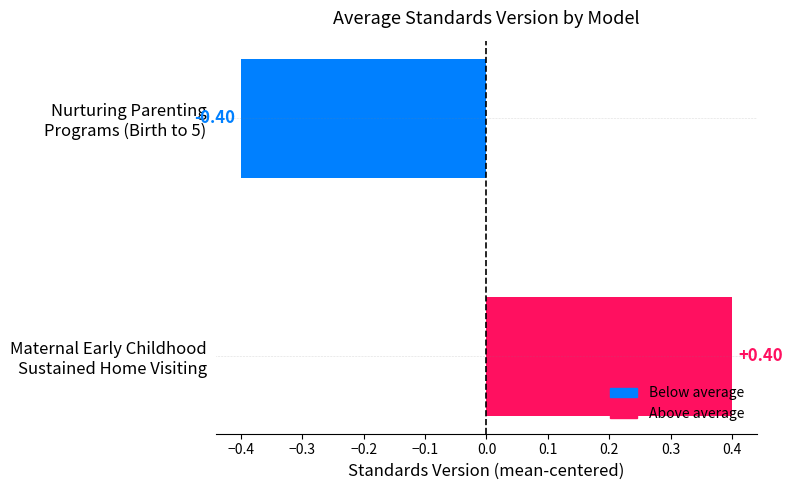

How many distinct data groups are displayed?

1